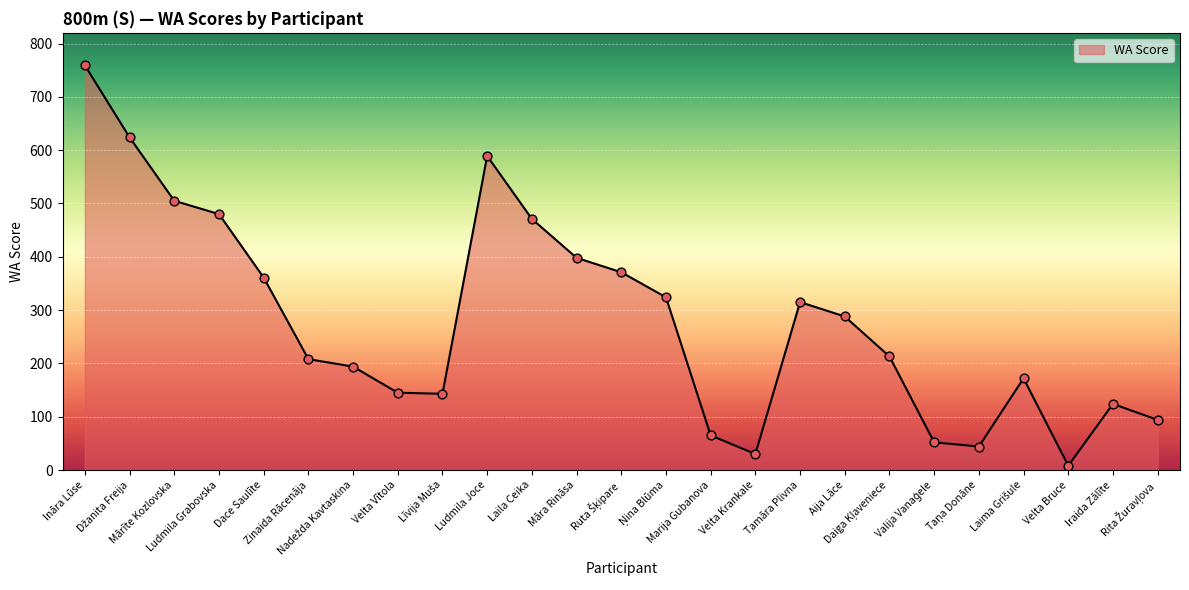

What is the difference between the maximum and minimum values?

751